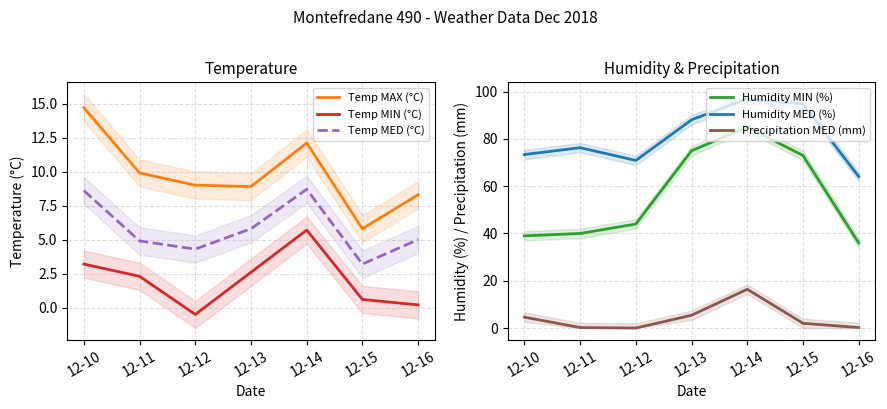

At which category does Temp MIN (°C) reach its first local valley?

12-12